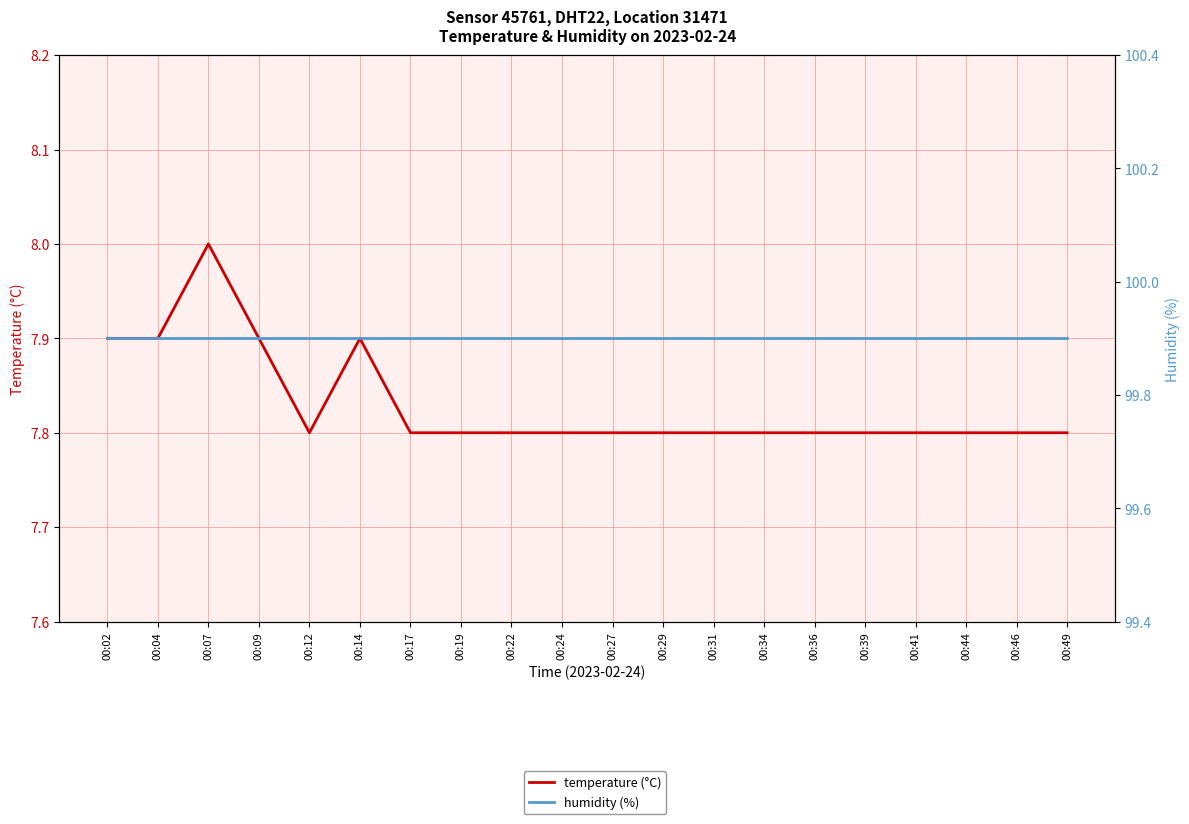

What is the sum of the temperature (°C) values at 00:31 and 00:46?

15.6